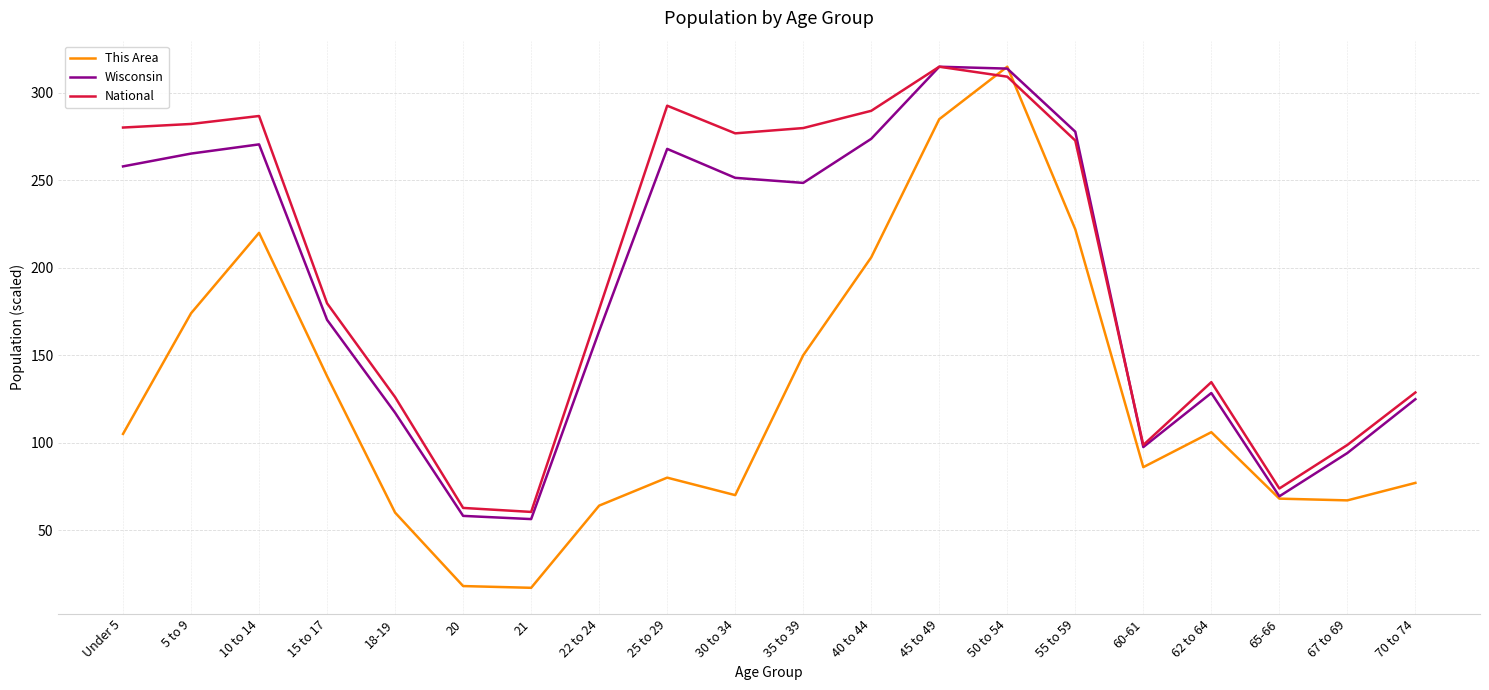

True or false: National and This Area intersect in this chart.

True